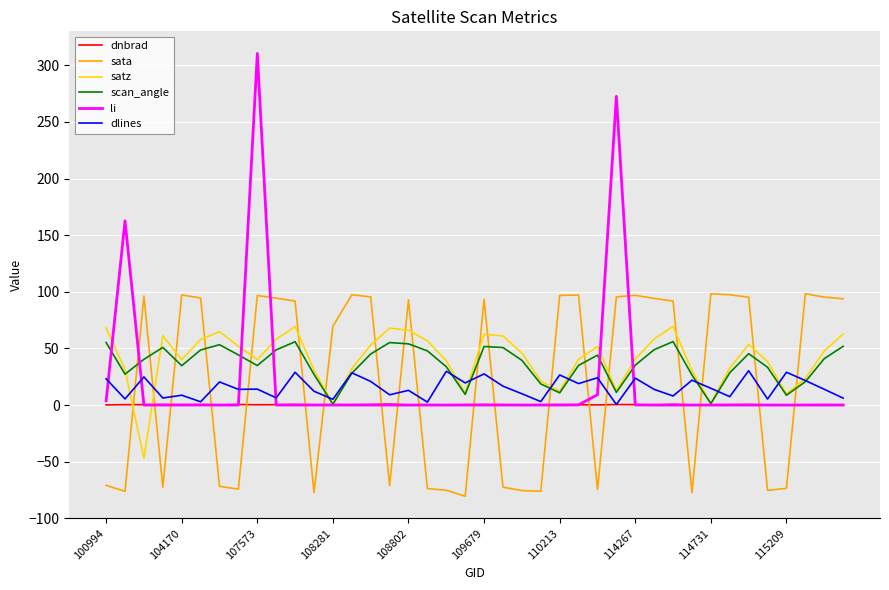

What is the minimum value shown in the chart?

-80.6